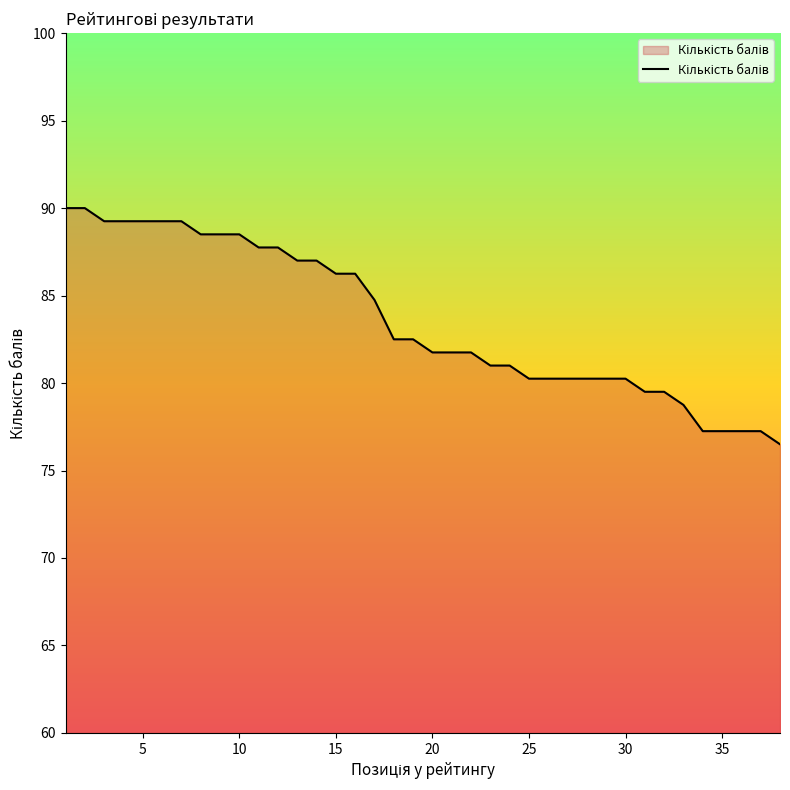

What is the minimum value shown in the chart?

76.5